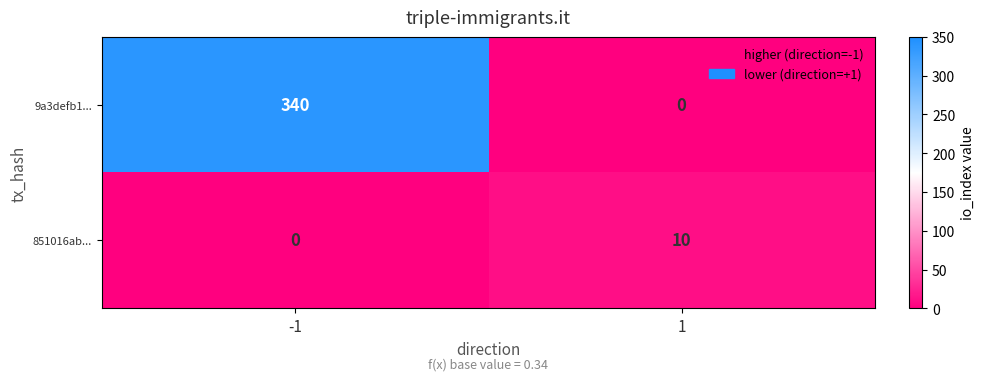

What is the difference between the maximum and minimum values in the 9a3defb1... series?

340